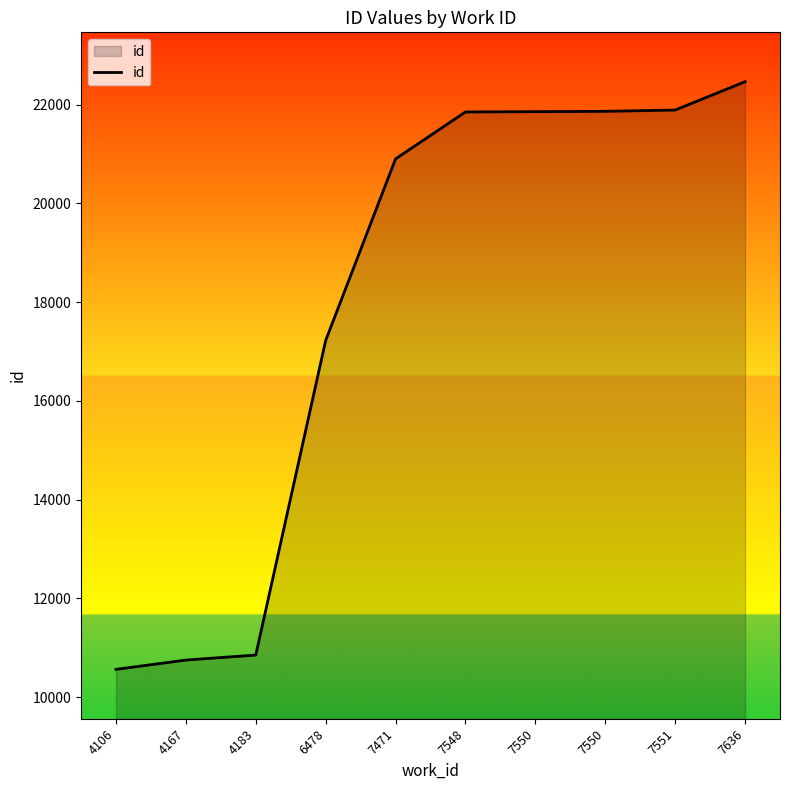

How many lines are shown in the chart?

1